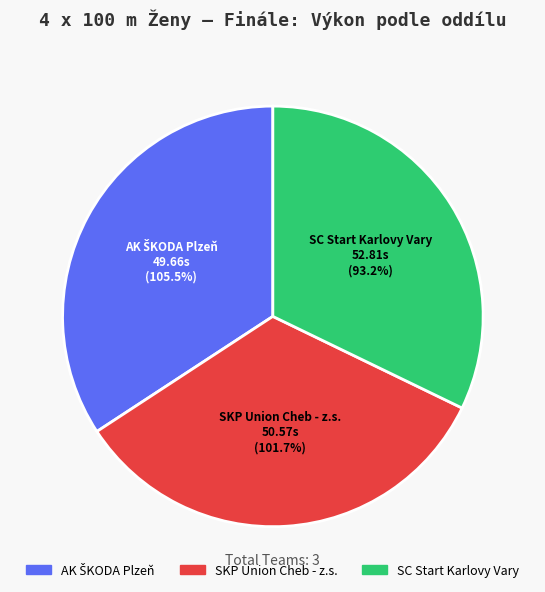

What percentage is the SKP Union Cheb - z.s. slice, to the nearest percent?

33%